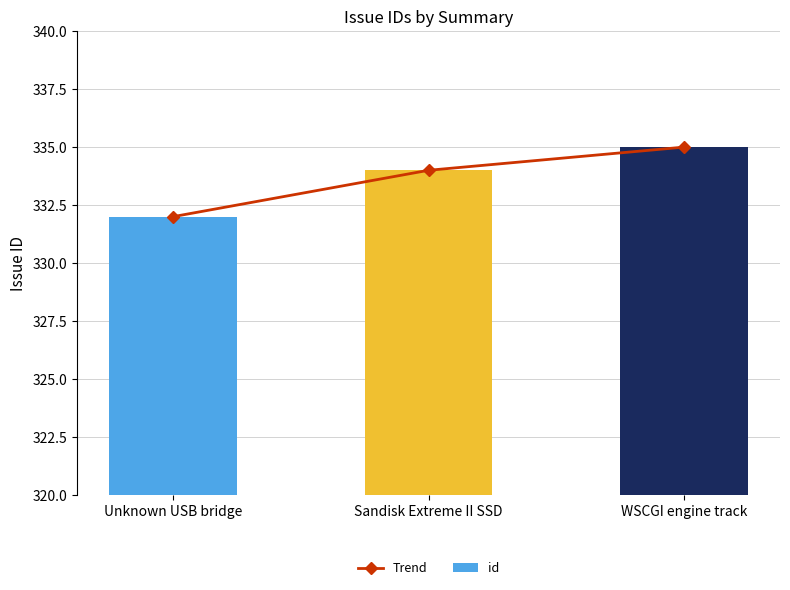

At which category does the chart reach its minimum across all series?

Unknown USB bridge